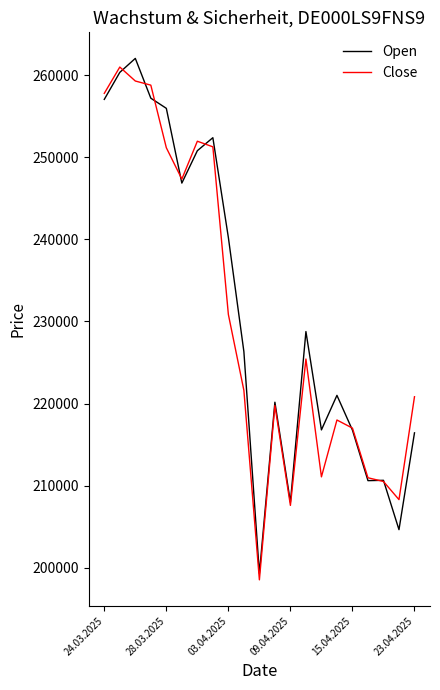

True or false: Open and Close cross at least once.

True